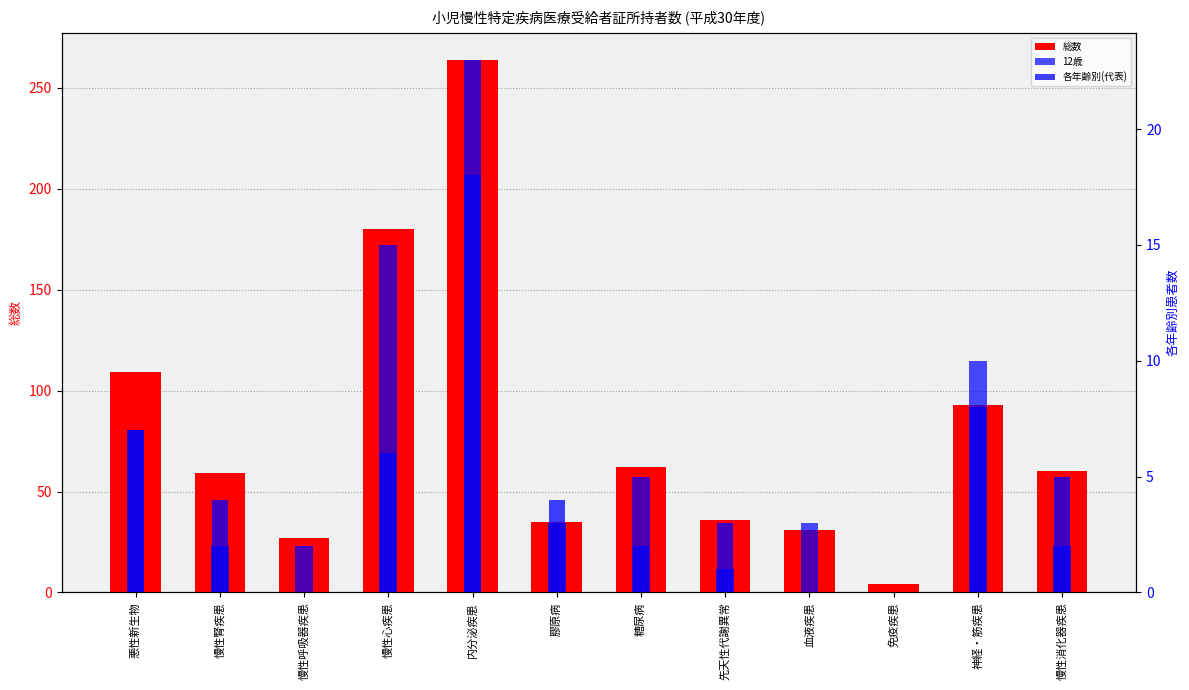

How many bars are there in total?

36